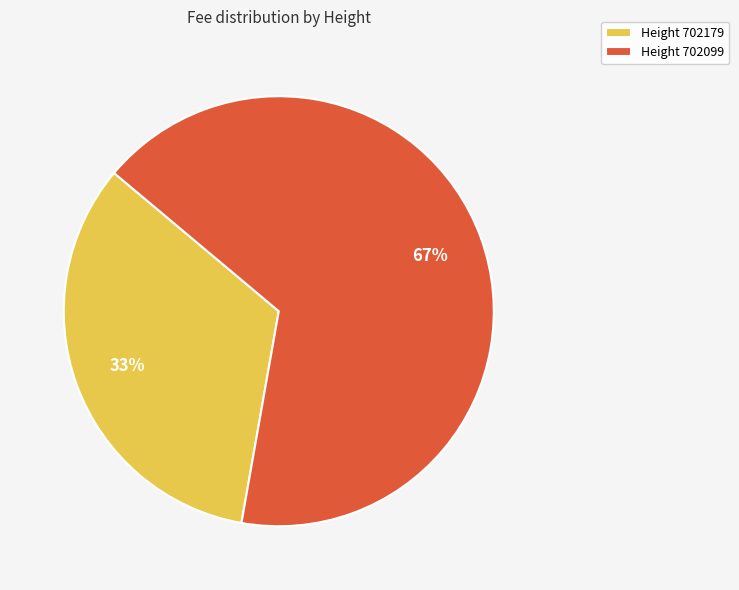

How many slices are in this pie chart?

2